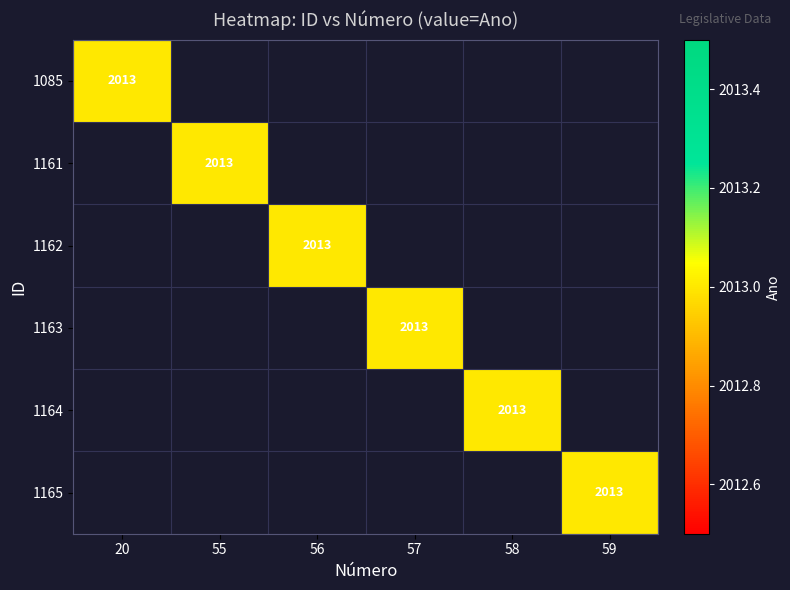

Read the 1085 value at Ano.

2013